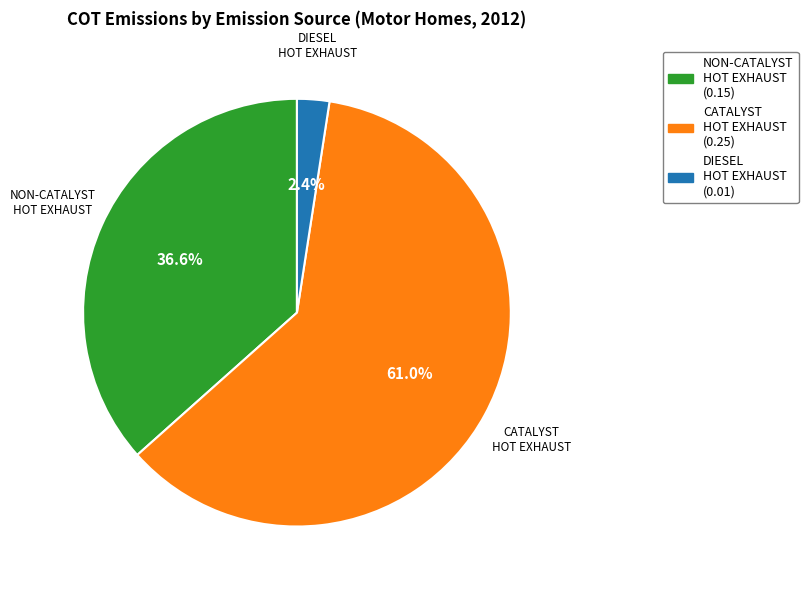

Is there a majority slice in this chart?

Yes